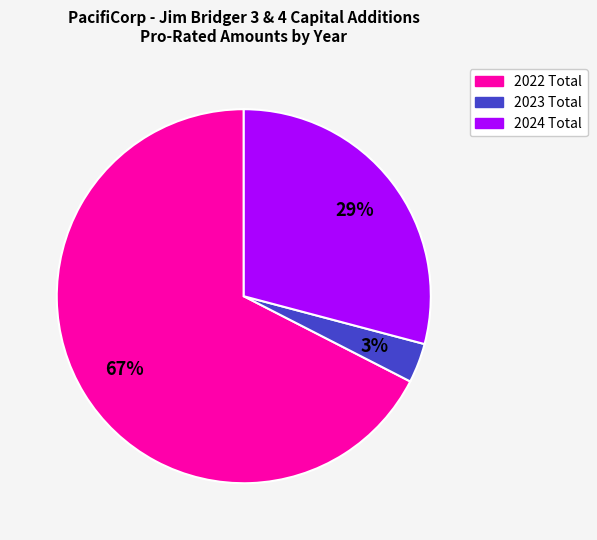

Does 2022 Total account for over 50% of the chart?

Yes